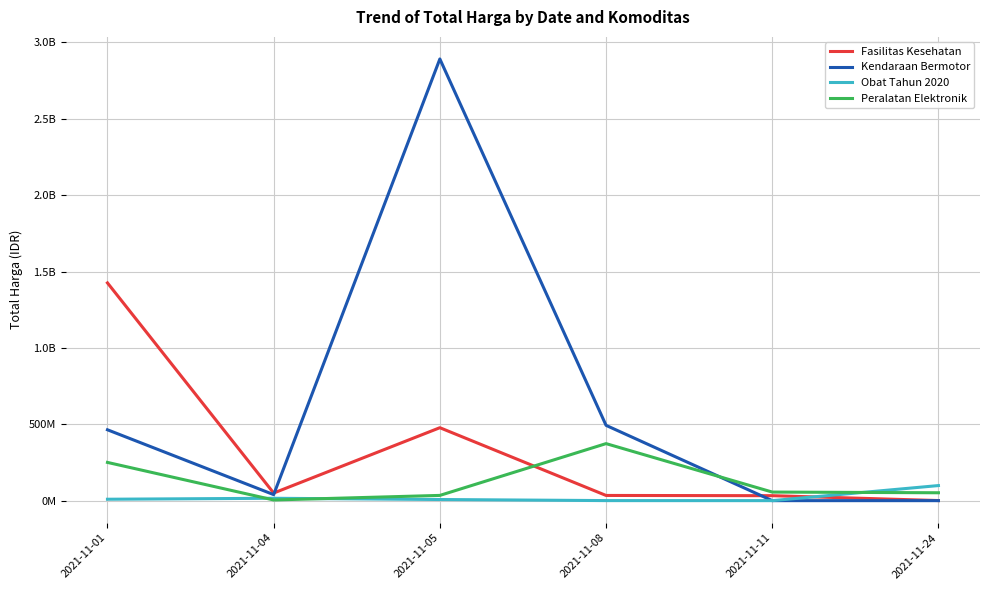

The Peralatan Elektronik series shows 56152800 at 2021-11-11. True or false?

True